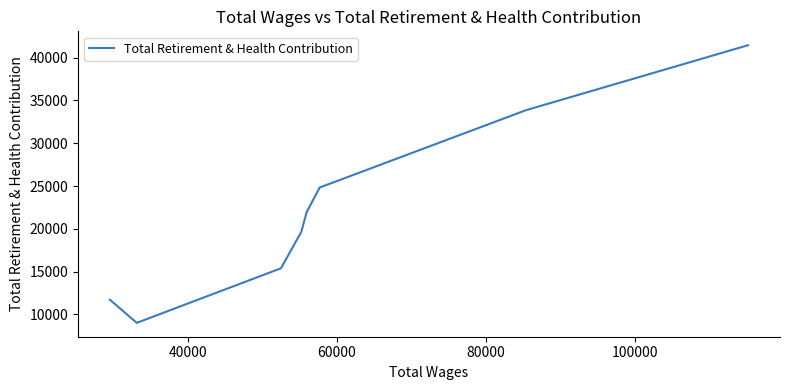

What is the sum of all values?

177849